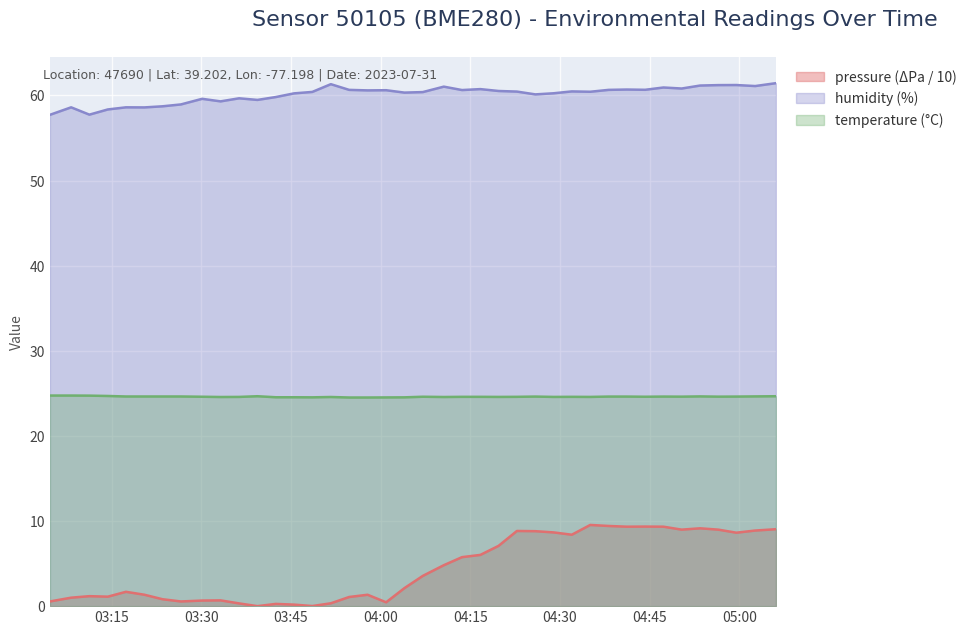

What is the difference between the maximum and minimum values in the pressure series?

9.5